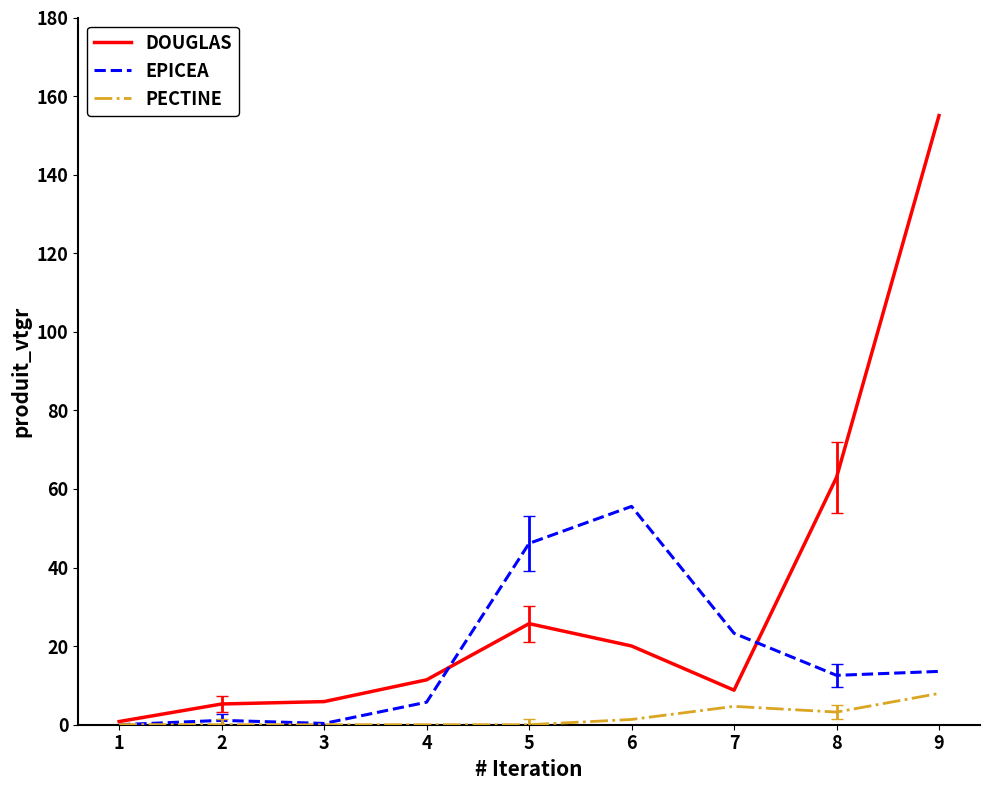

Does the chart have visible grid lines?

No